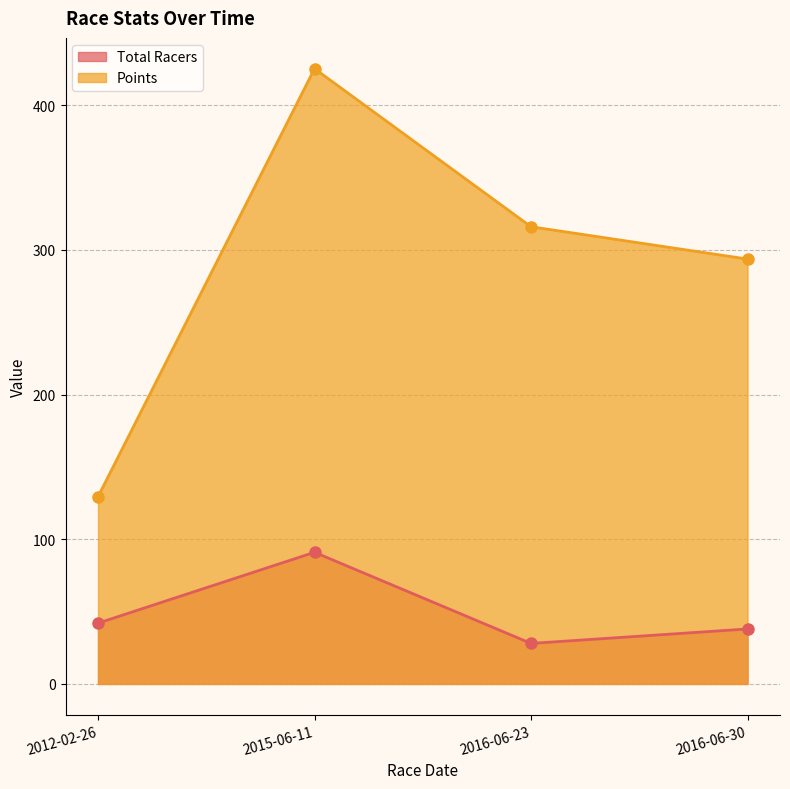

What position from the right is 2015-06-11?

3